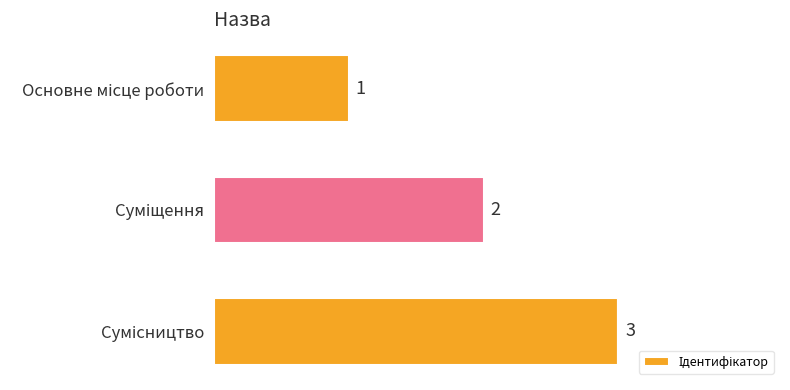

What is the sum of all values?

6